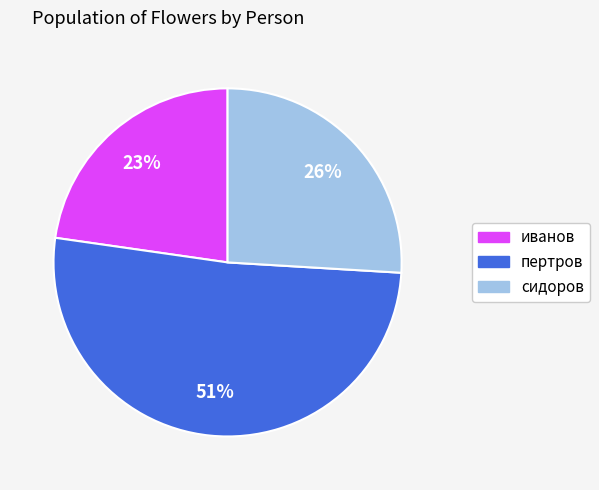

To the nearest percent, what is the average slice percentage?

33%